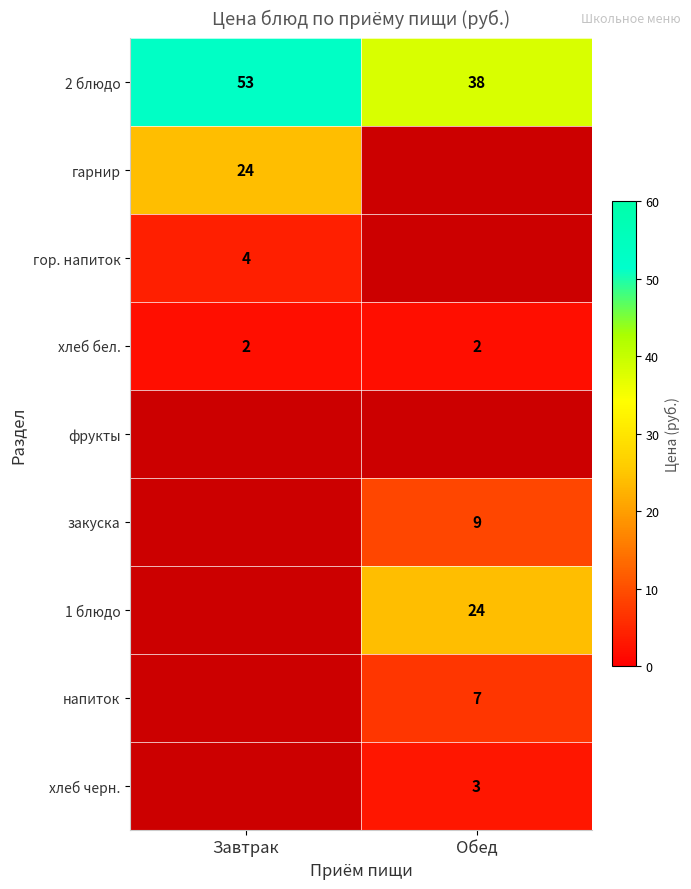

Where is 2 блюдо nearest to the value 45?

Обед